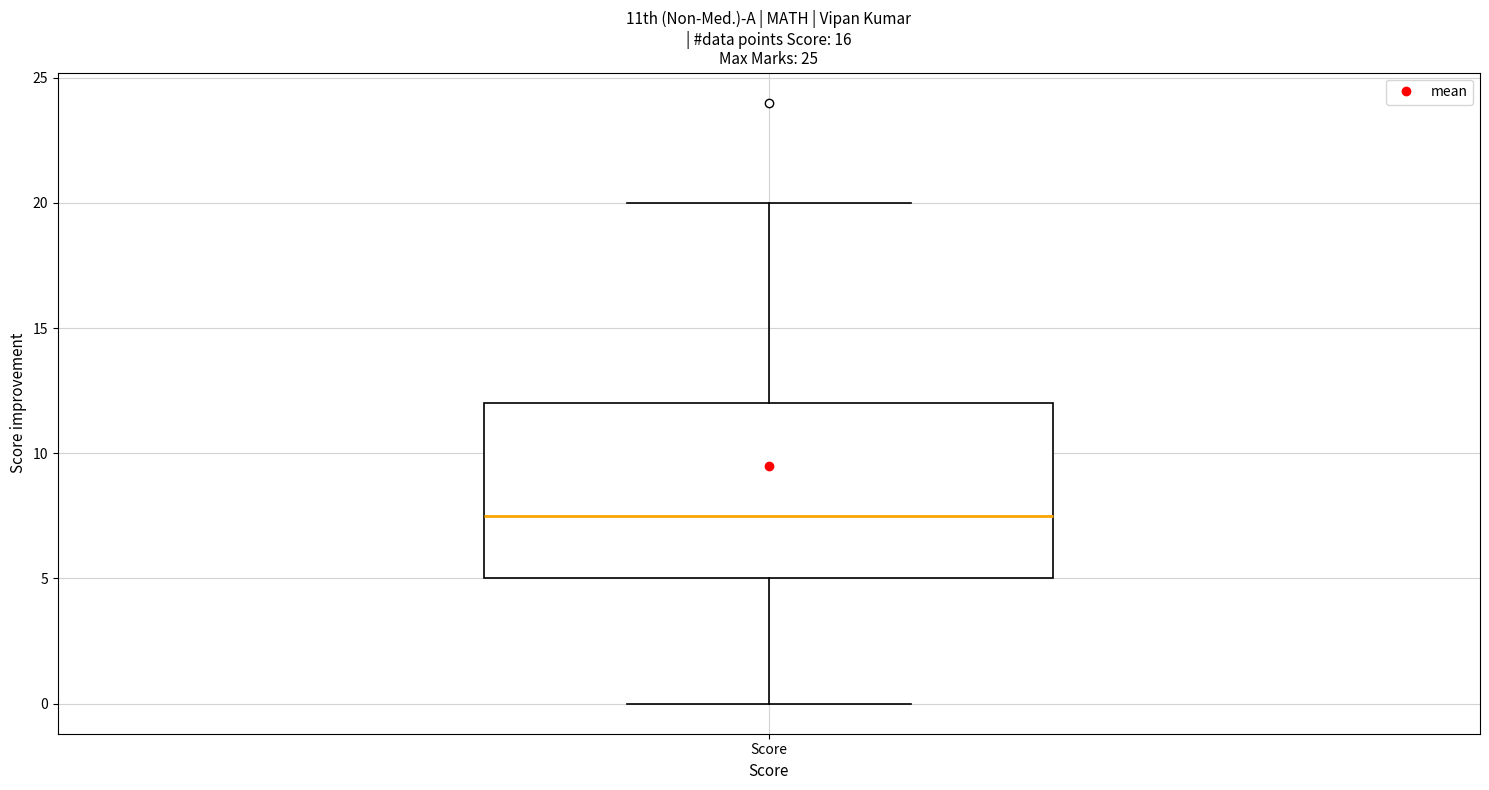

Where does the median line of the box for Score sit on the y-axis? The values are not printed on the chart, so give them approximately, as read against the axis.

7.5